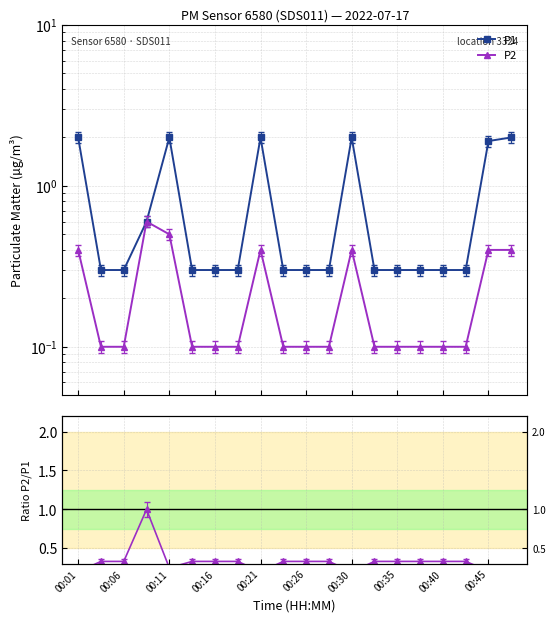

What is the average value of the P2/P1 series?

0.3